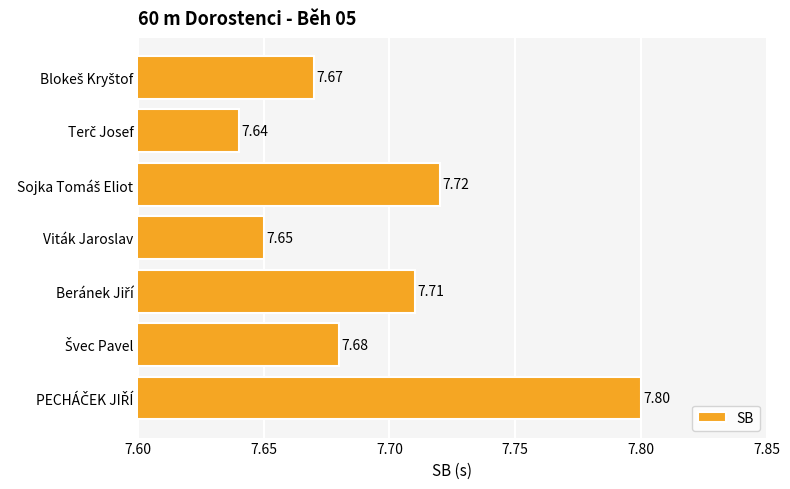

What is the sum of all values?

53.9